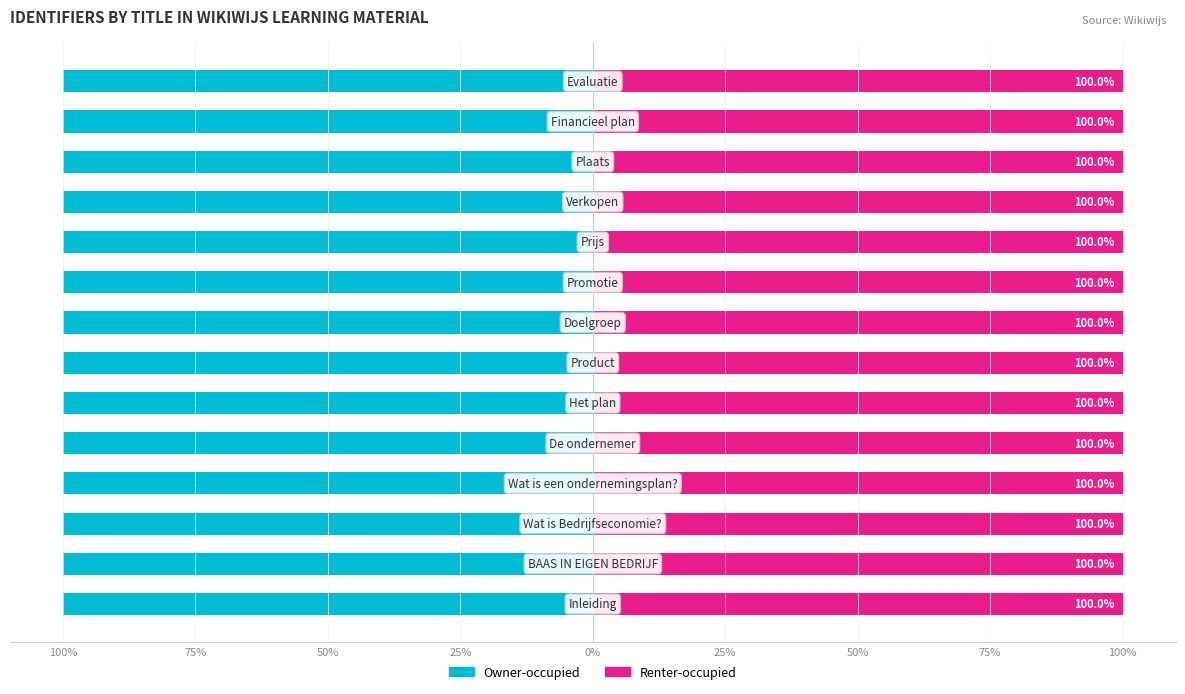

Which series has the largest range (max minus min)?

Owner-occupied